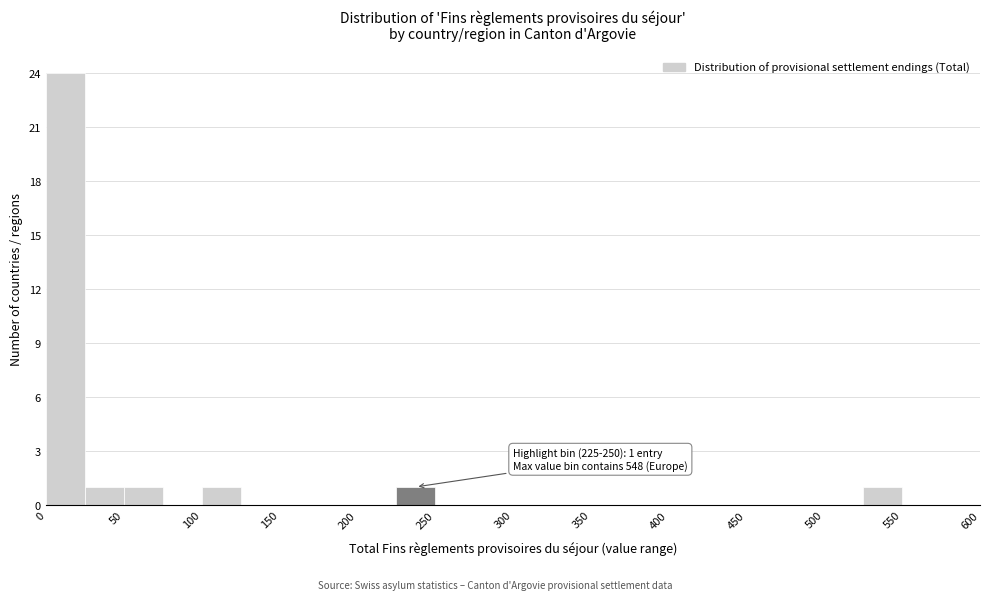

Which range on the x-axis has the tallest bar?

0 to 25